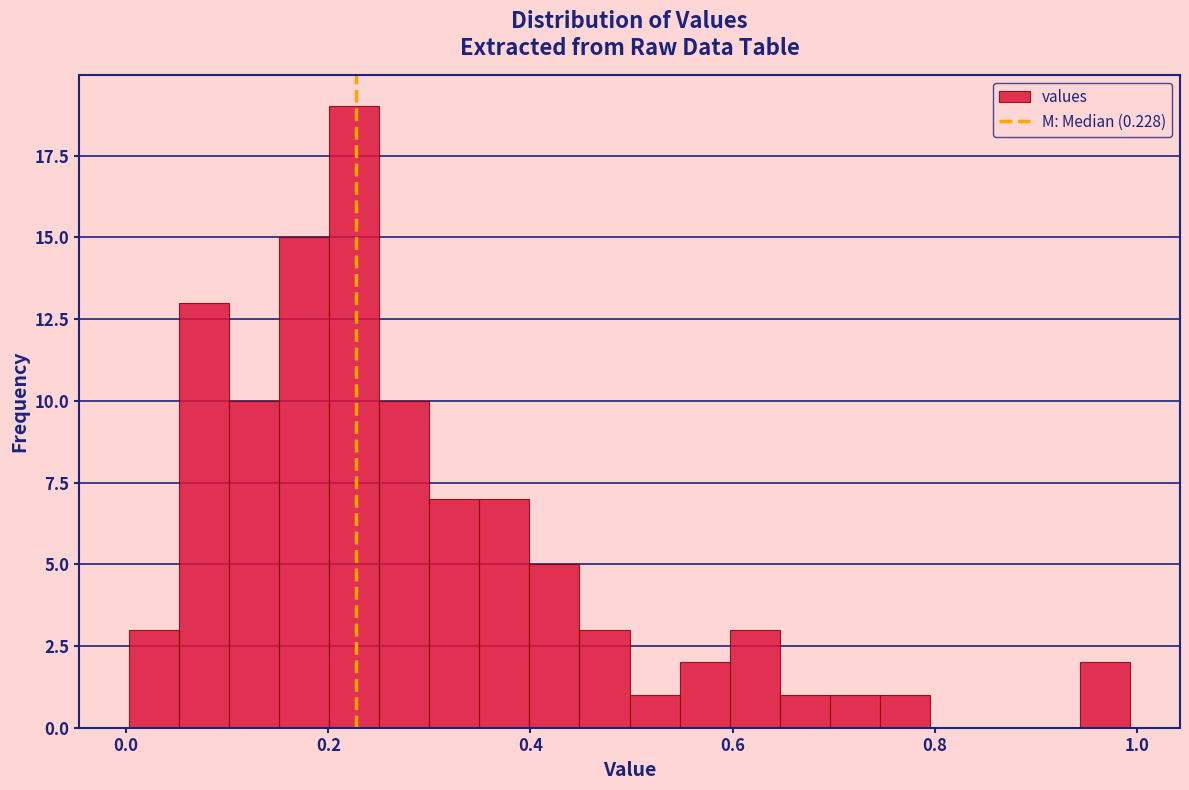

Read against the x-axis, roughly where is the centre of the tallest bar?

0.22